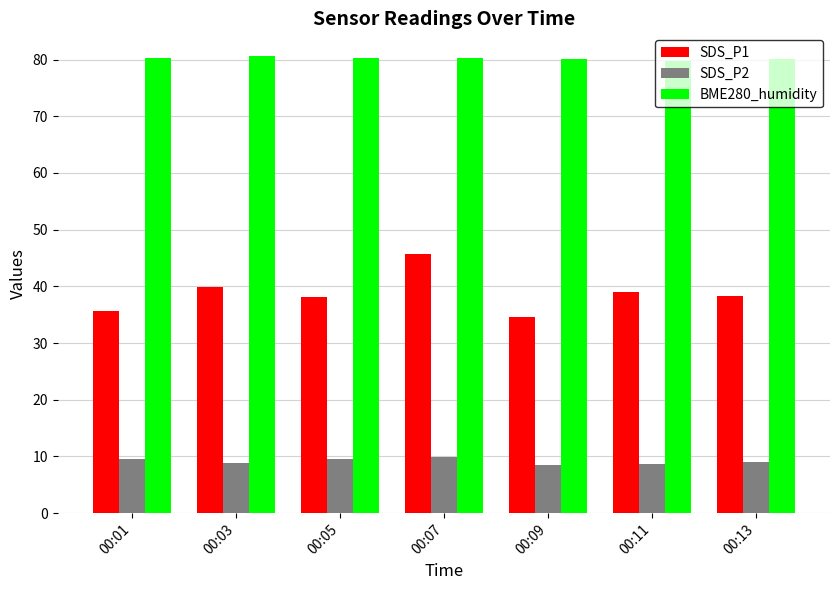

What is the difference between the second highest and second lowest values in the BME280_humidity series?

0.2